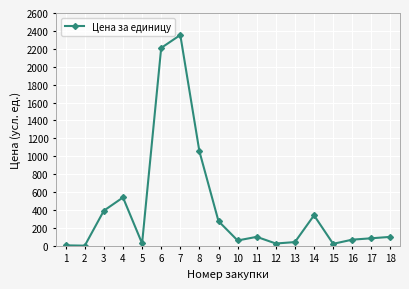

The value at 9 is 275.0. True or false?

True